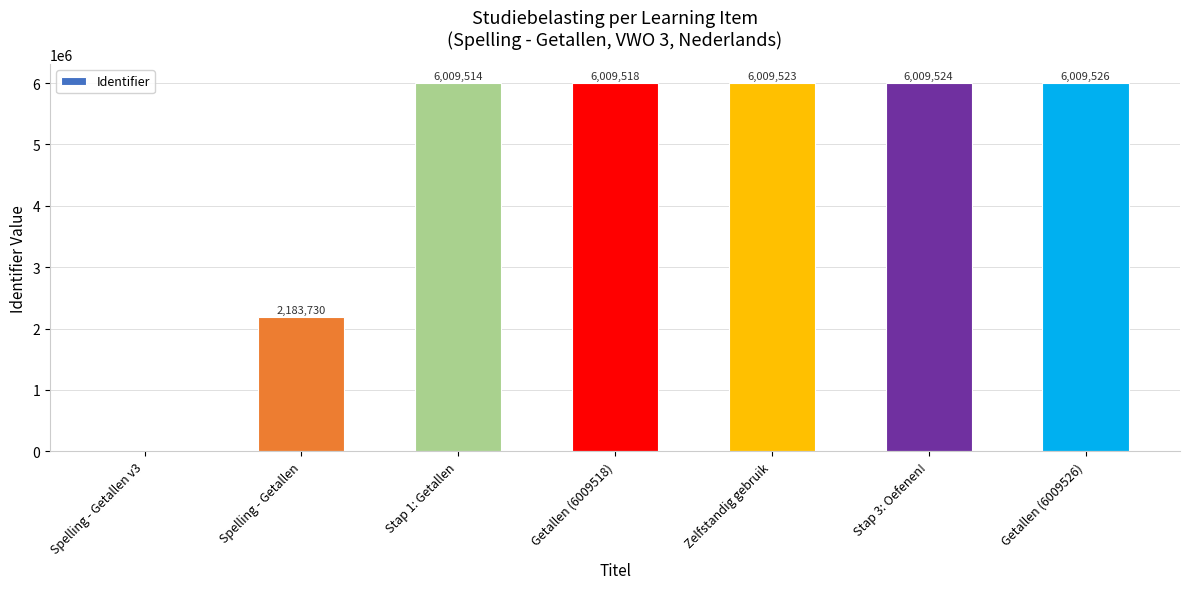

Reading left to right, extract all data points from this chart.

0	2183730	6009514	6009518	6009523	6009524	6009526